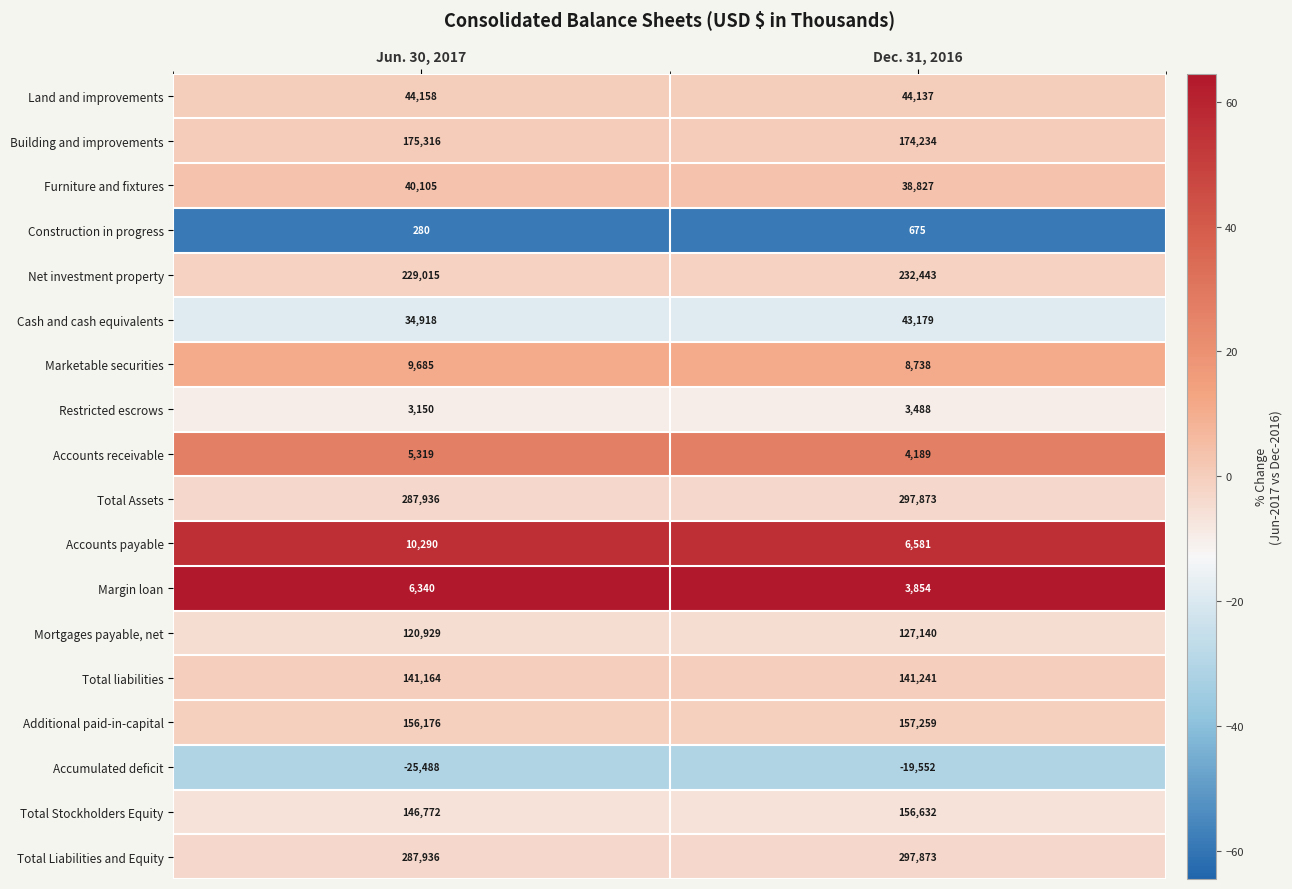

True or false: Net investment property has a value of 61334 at Dec. 31, 2016.

False